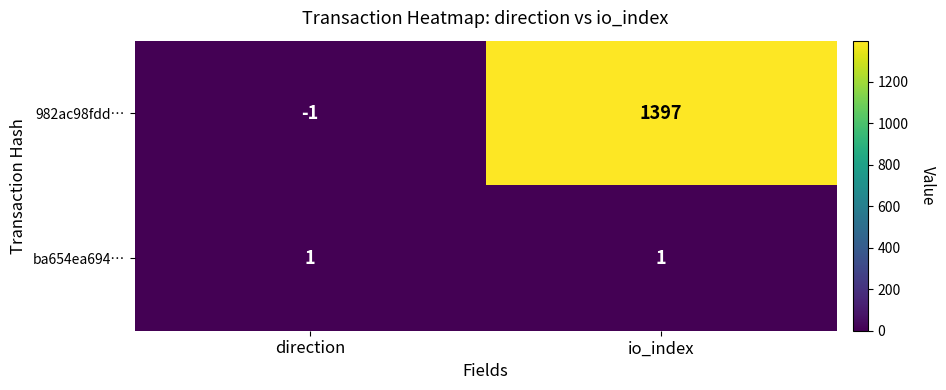

How many series are shown in this chart?

2